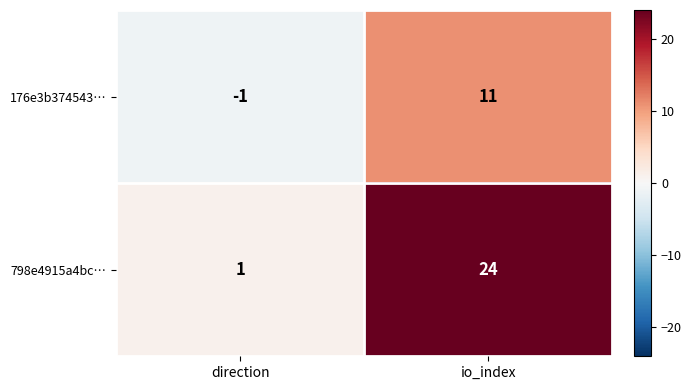

What is the sum of the 176e3b374543… values at io_index and direction?

10